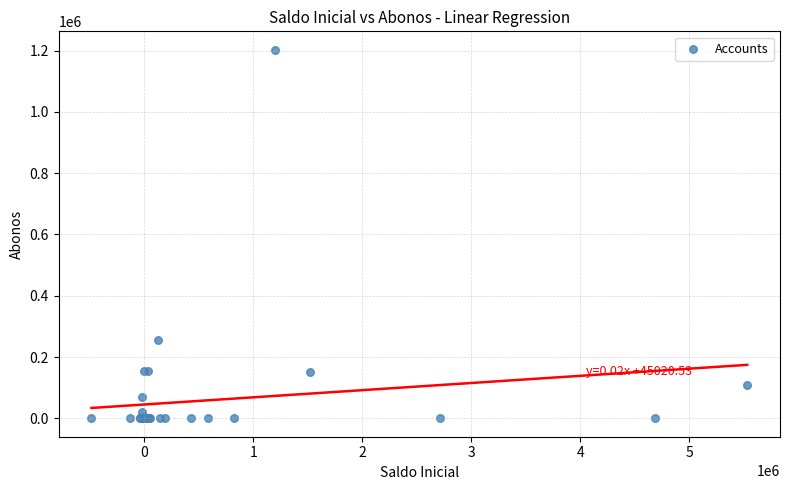

What Y value in the scatter plot is closest to 601314?

254941.3